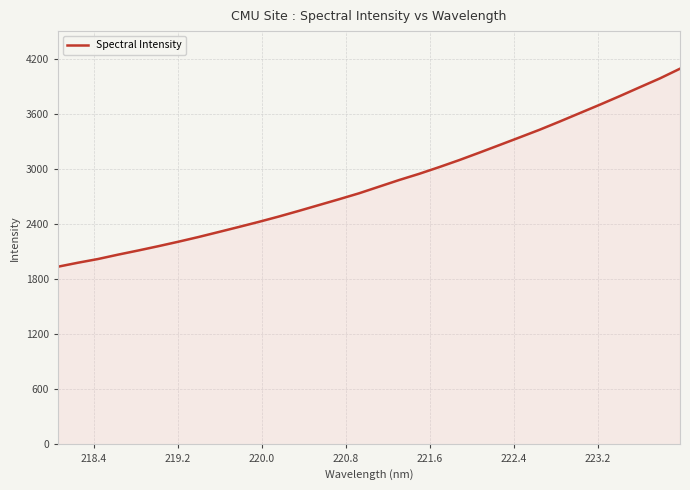

What is the average value?

2860.1